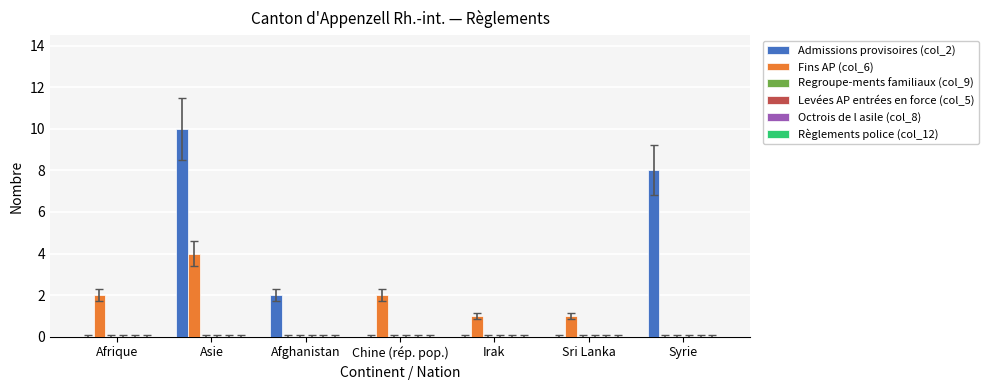

At which category is the sum across all series the highest?

Asie